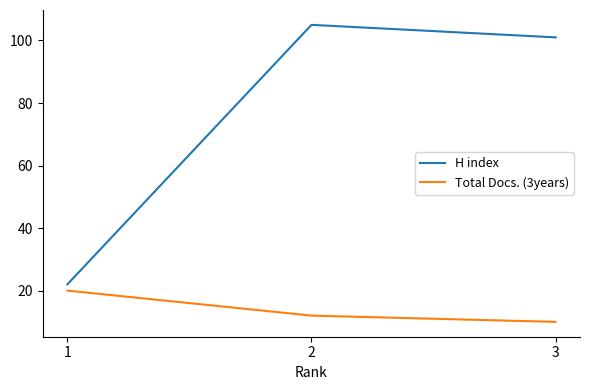

How many data points in Total Docs. (3years) are above 12?

1